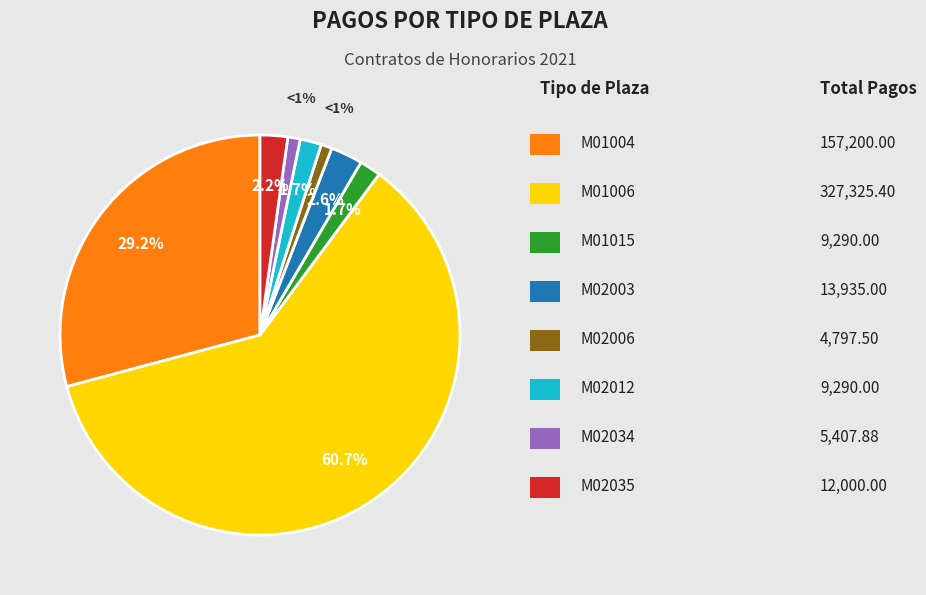

Is there a majority slice in this chart?

Yes